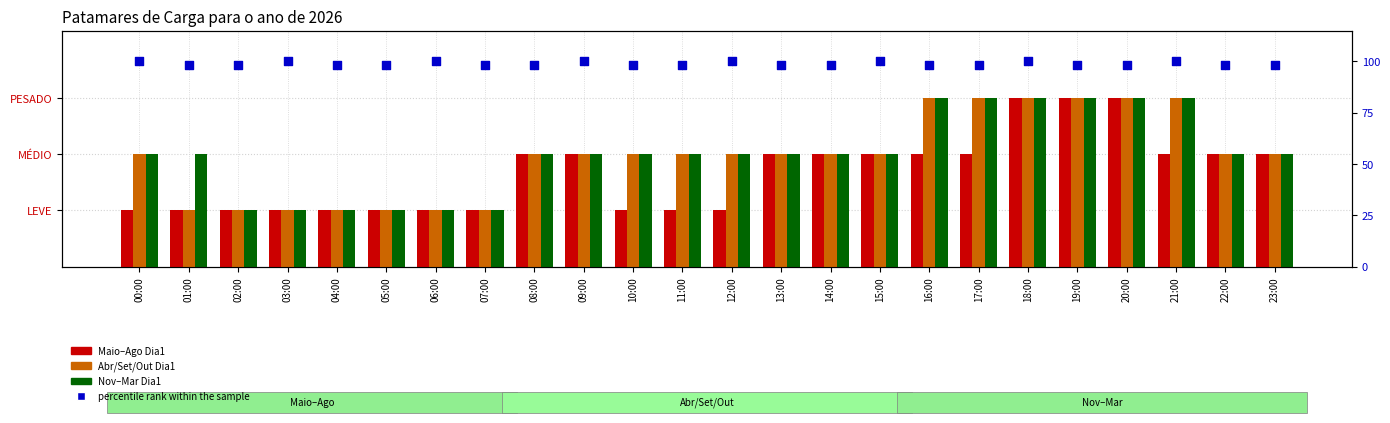

At which category is the sum across all series the highest?

18:00